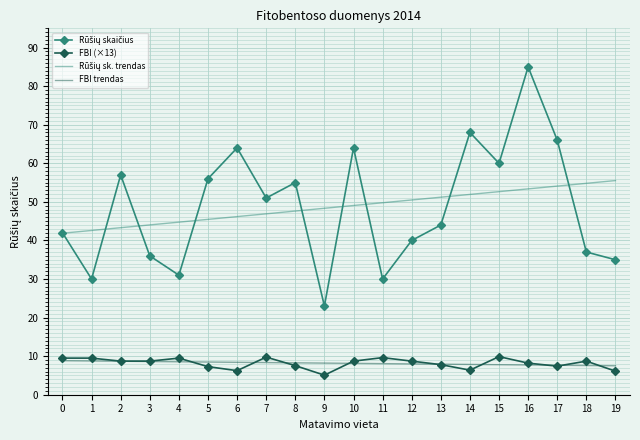

Is it true that FBI trendas equals 13.8 at 8?

False